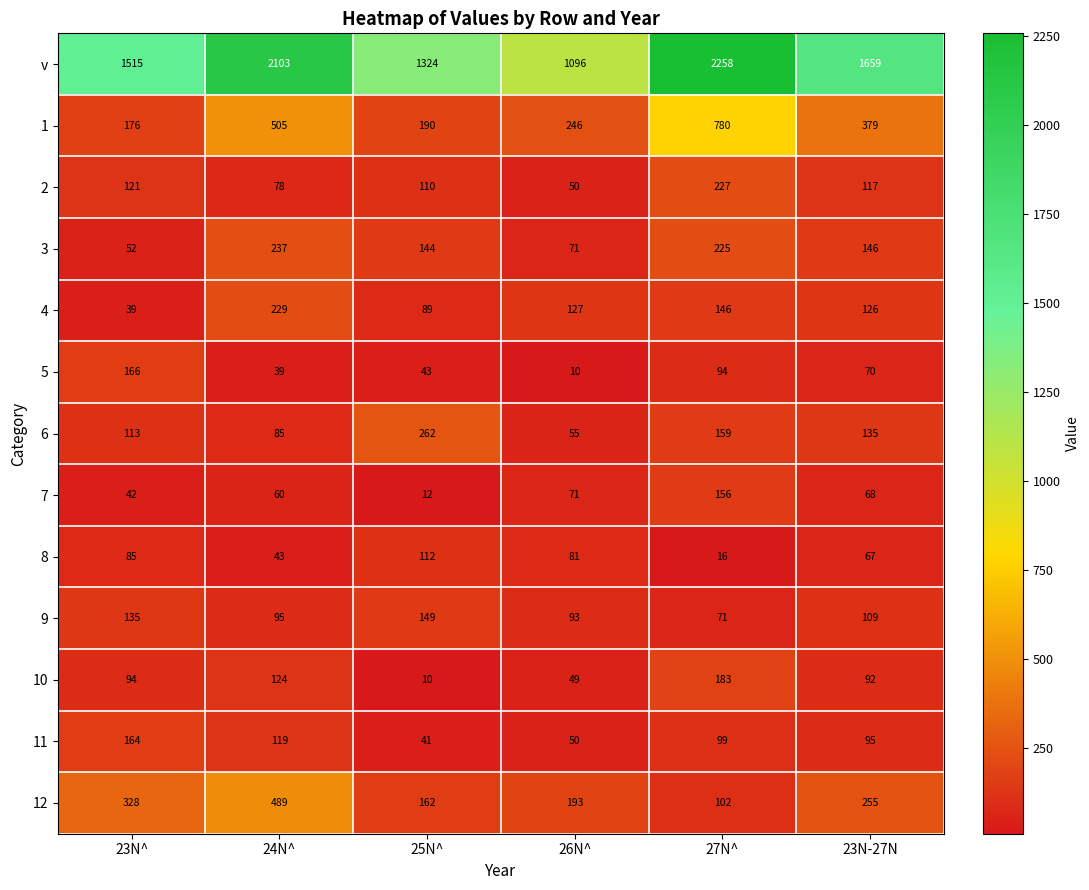

What is the sum of all 2 values?

703